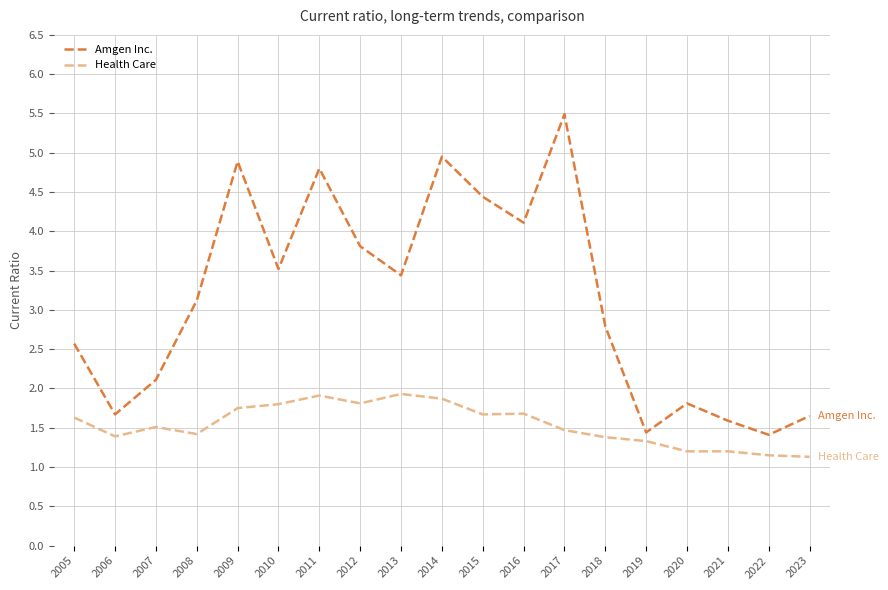

Read the Amgen Inc. value at 2017.

5.5